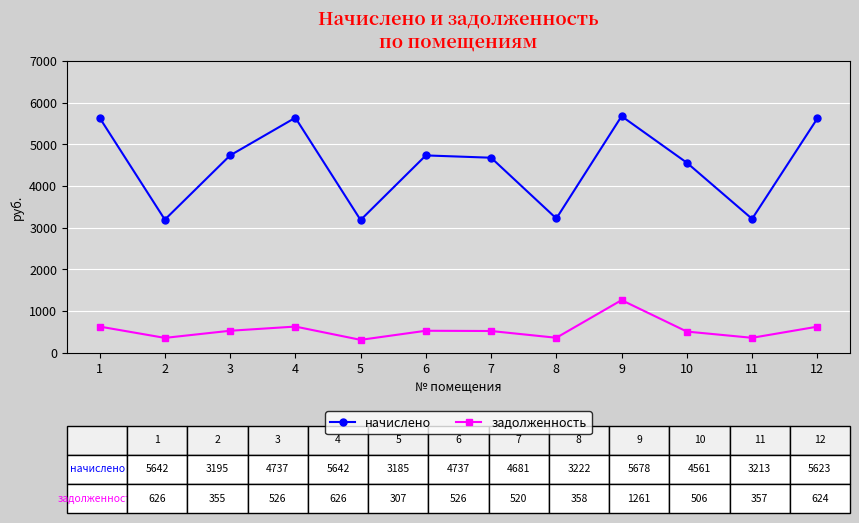

What is the approximate value of задолженность at 2?

355.0